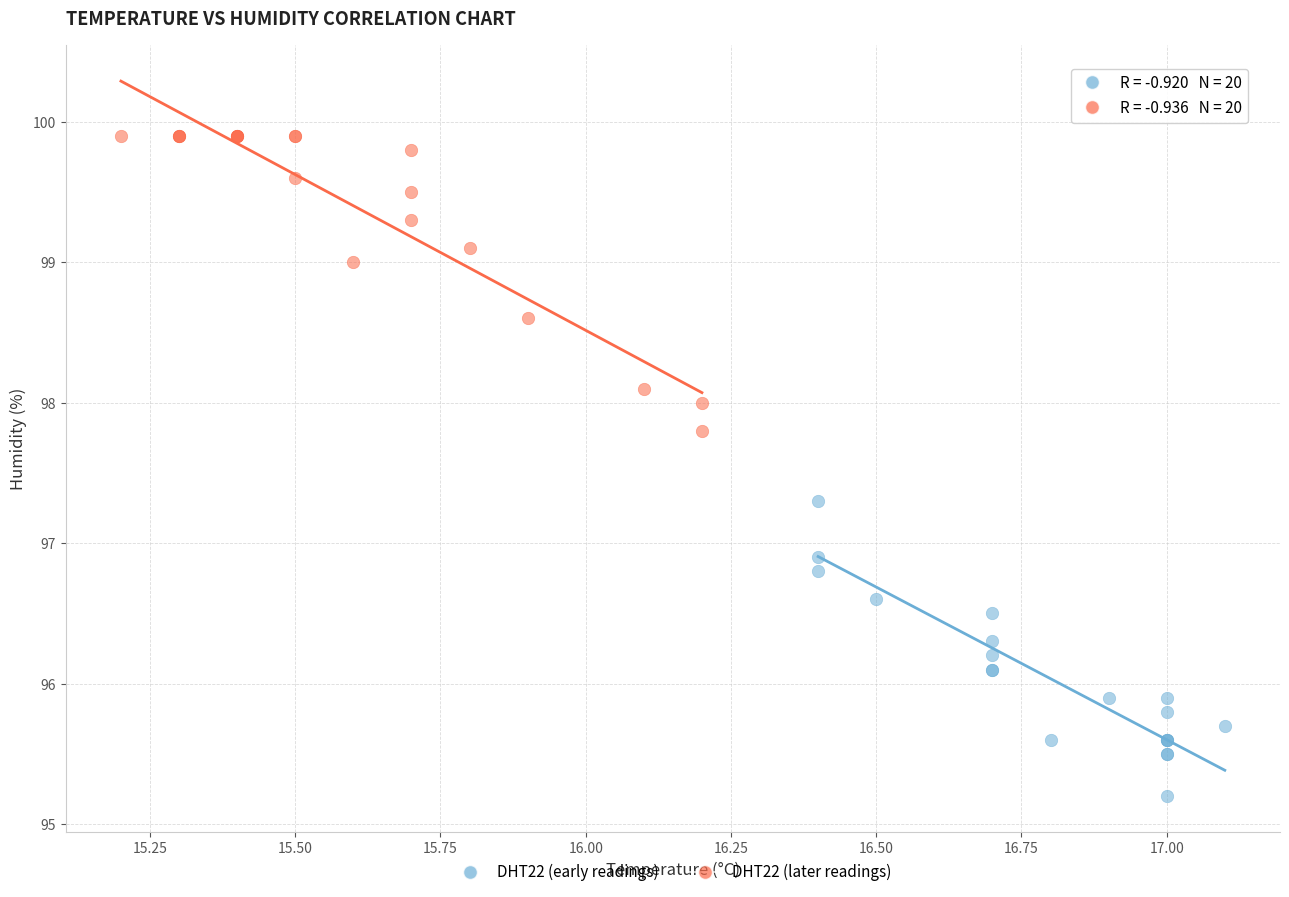

Which series reaches the minimum Y coordinate?

DHT22 (early readings)